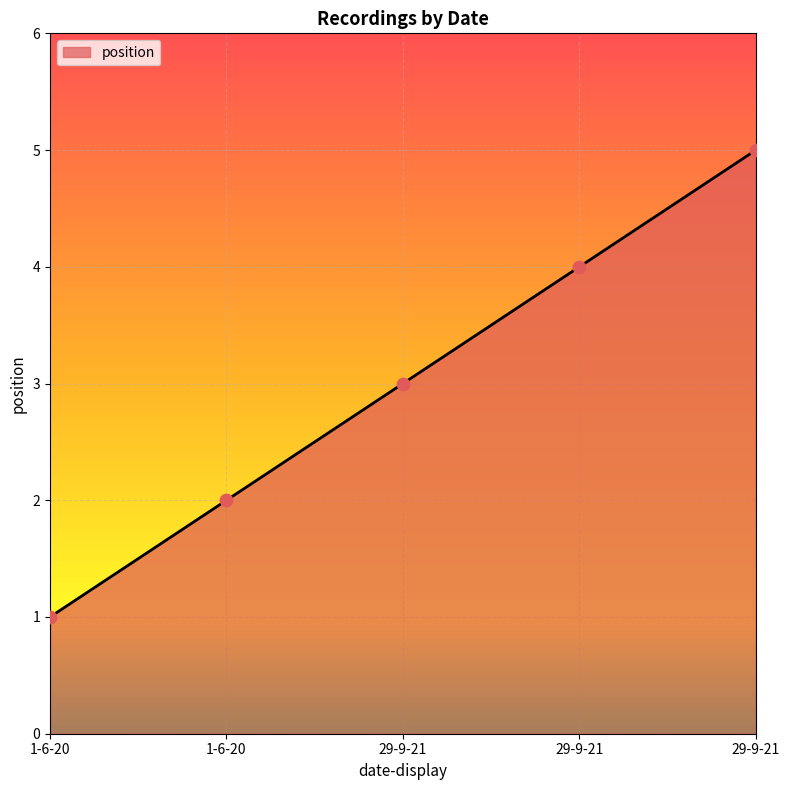

How many series are shown in this chart?

1